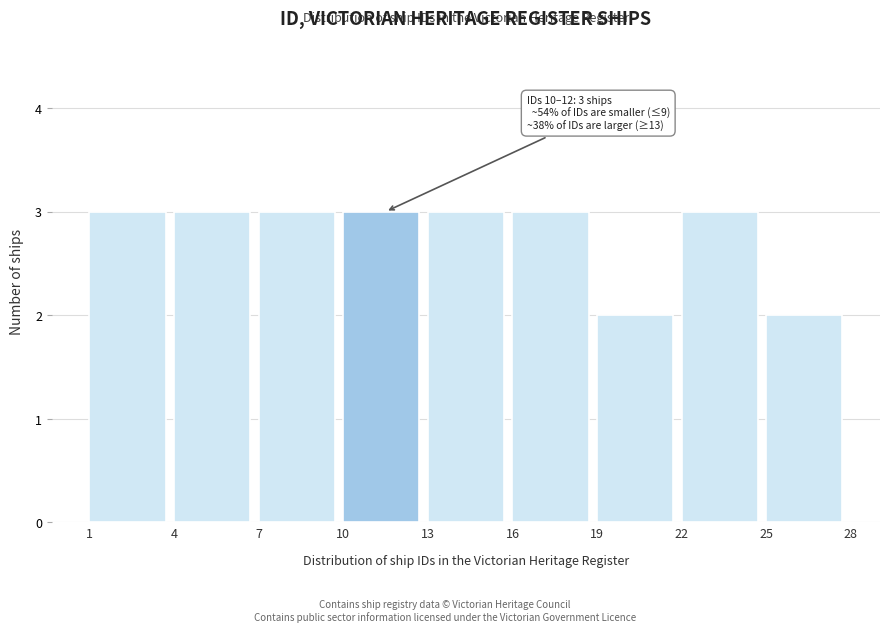

Reading right to left, extract all data points from this chart.

25=2	22=3	19=2	16=3	13=3	10=3	7=3	4=3	1=3